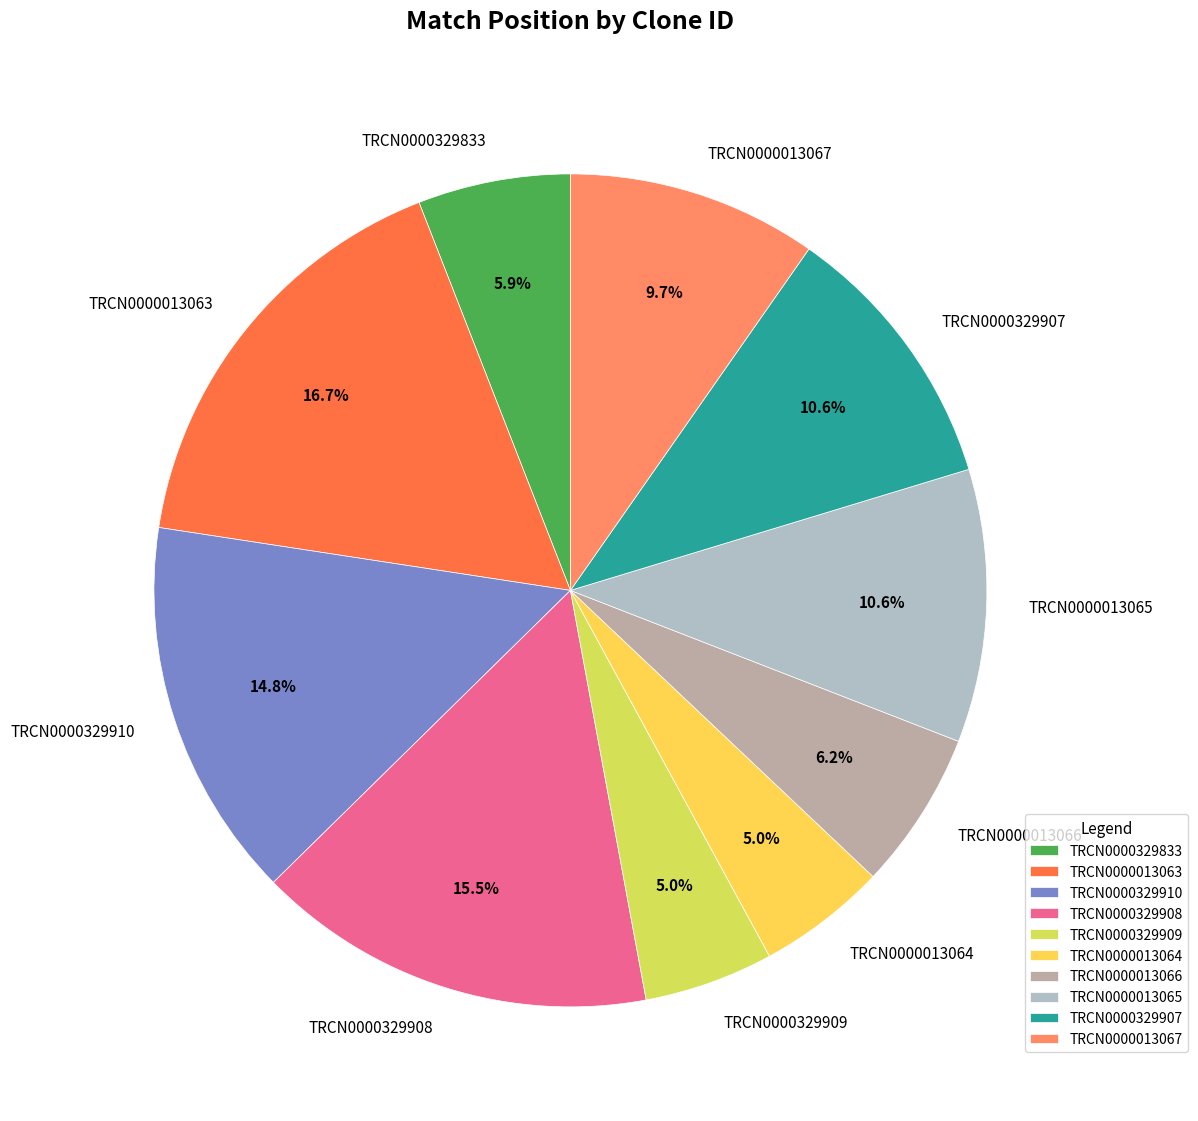

What is the largest slice in the pie chart?

TRCN0000013063